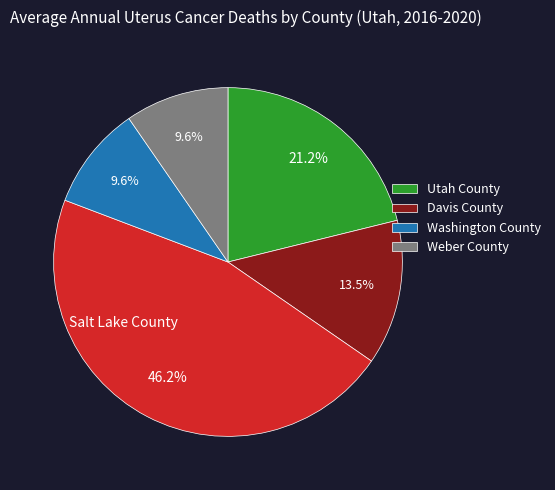

Does any single category account for the majority?

No